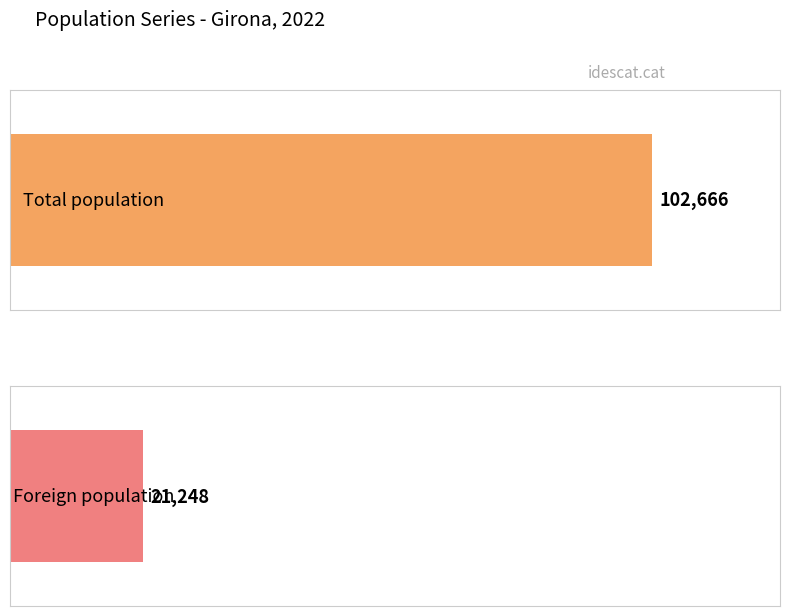

Rank the series by their average value, from highest to lowest.

Total population, Foreign population